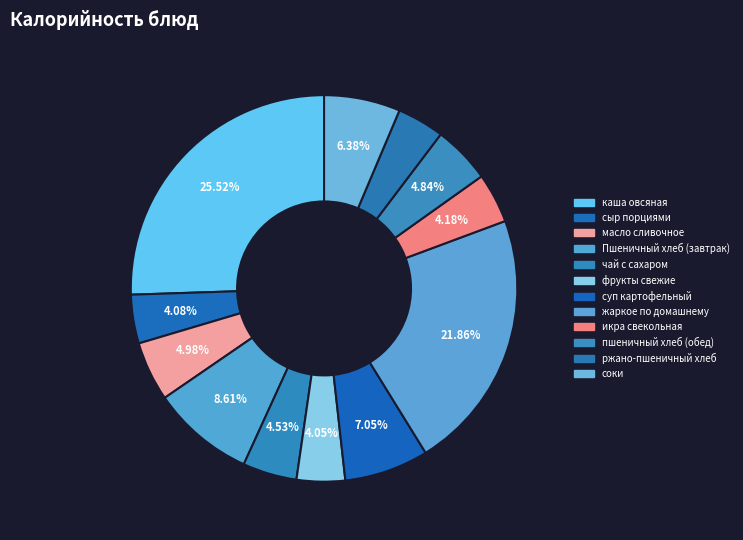

Is the sum of жаркое по домашнему and суп картофельный greater than half?

No